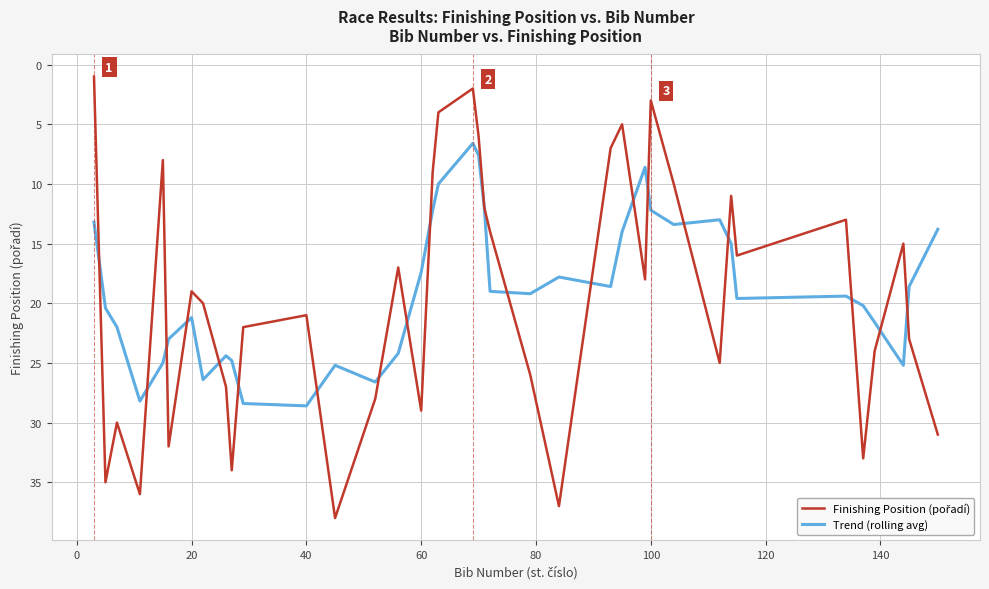

What is the maximum value shown in the chart?

38.0